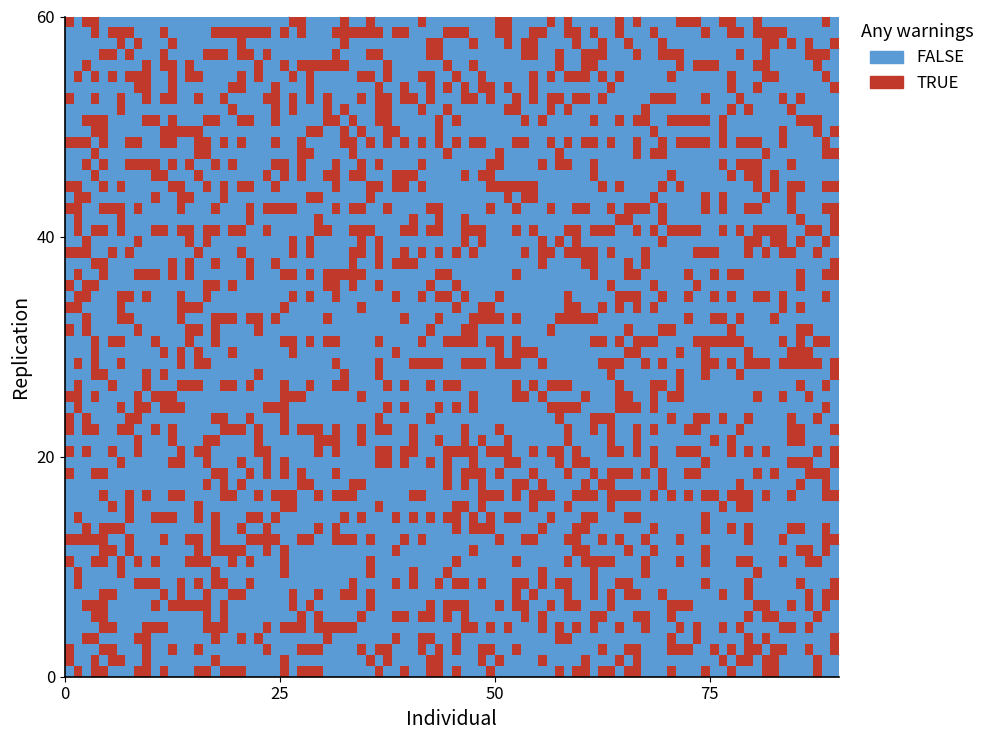

At which category is the sum across all series the highest?

1